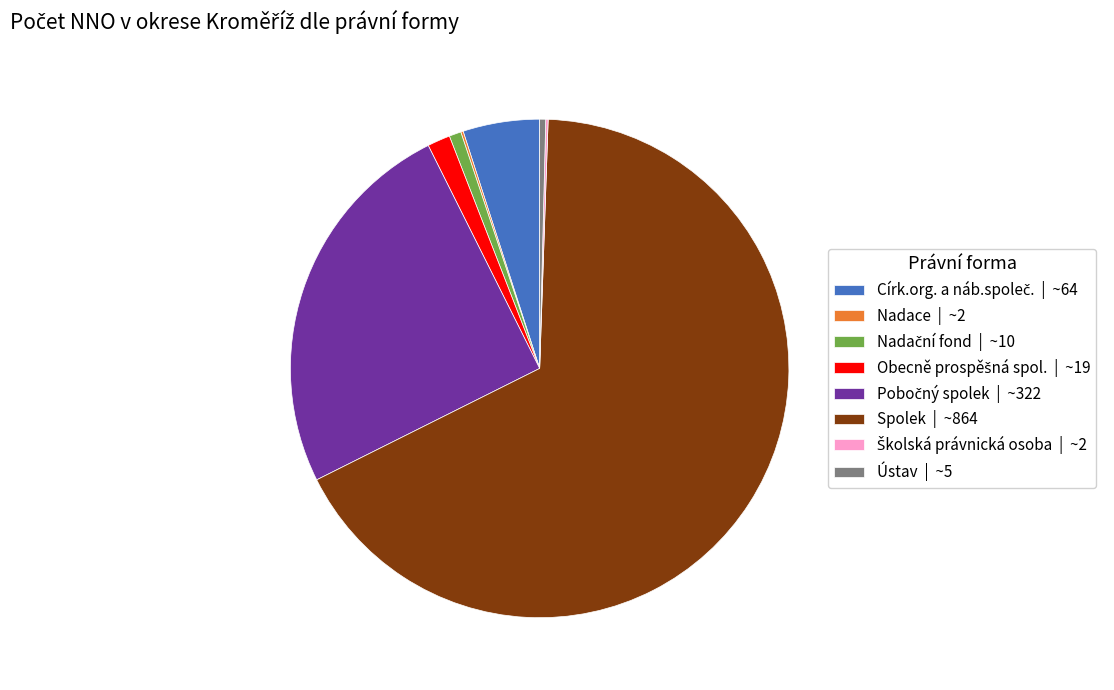

Do Spolek | ~864 and Ústav | ~5 together represent more than half of the pie?

Yes